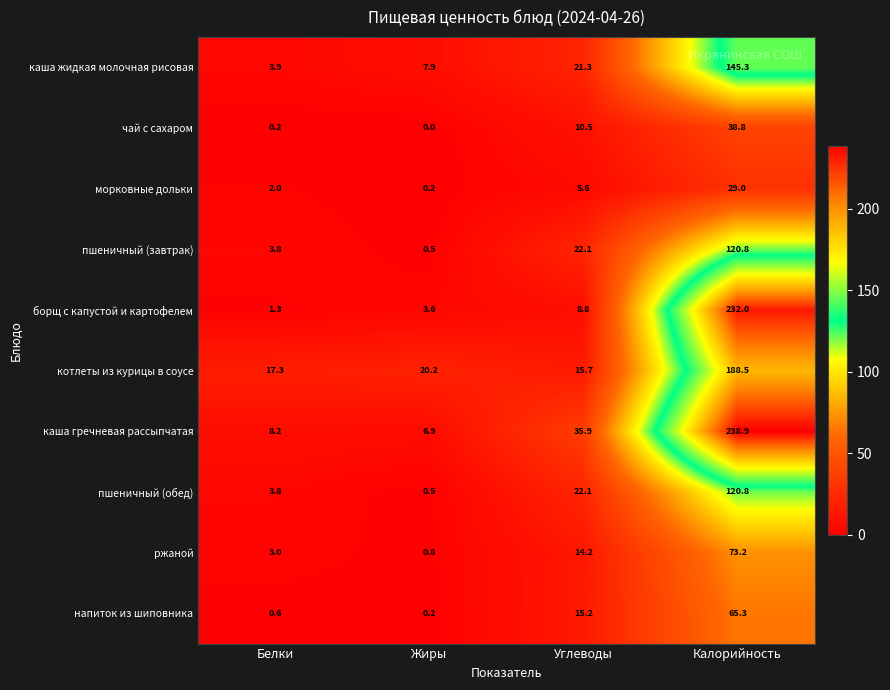

True or false: борщ с капустой и картофелем has a value of 1.3 at Белки.

True